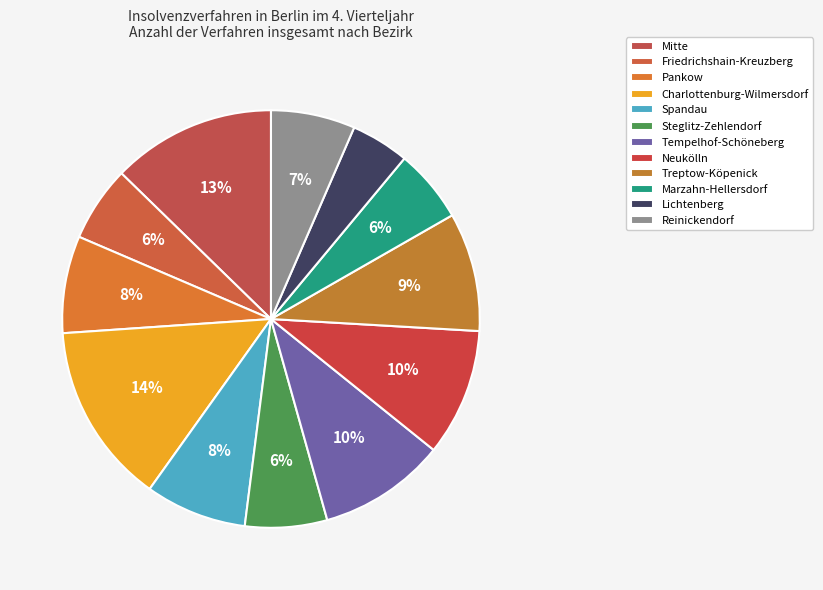

Rank the categories by value from lowest to highest.

Lichtenberg, Marzahn-Hellersdorf, Friedrichshain-Kreuzberg, Steglitz-Zehlendorf, Reinickendorf, Pankow, Spandau, Treptow-Köpenick, Tempelhof-Schöneberg, Neukölln, Mitte, Charlottenburg-Wilmersdorf